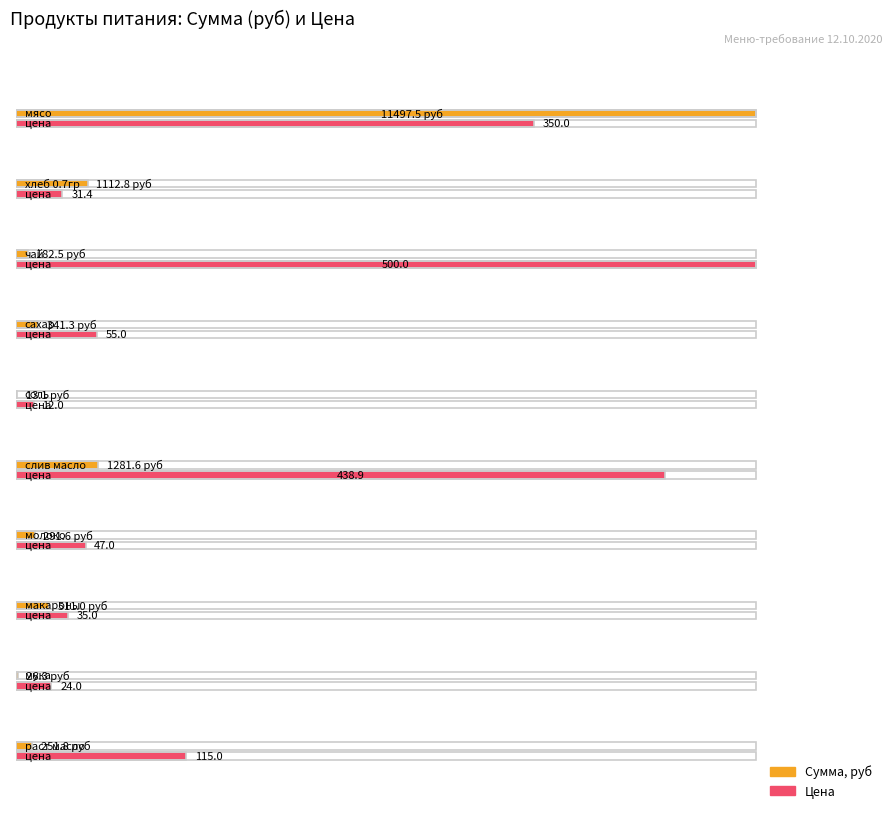

What is the approximate value of Сумма в руб at мука?

26.3